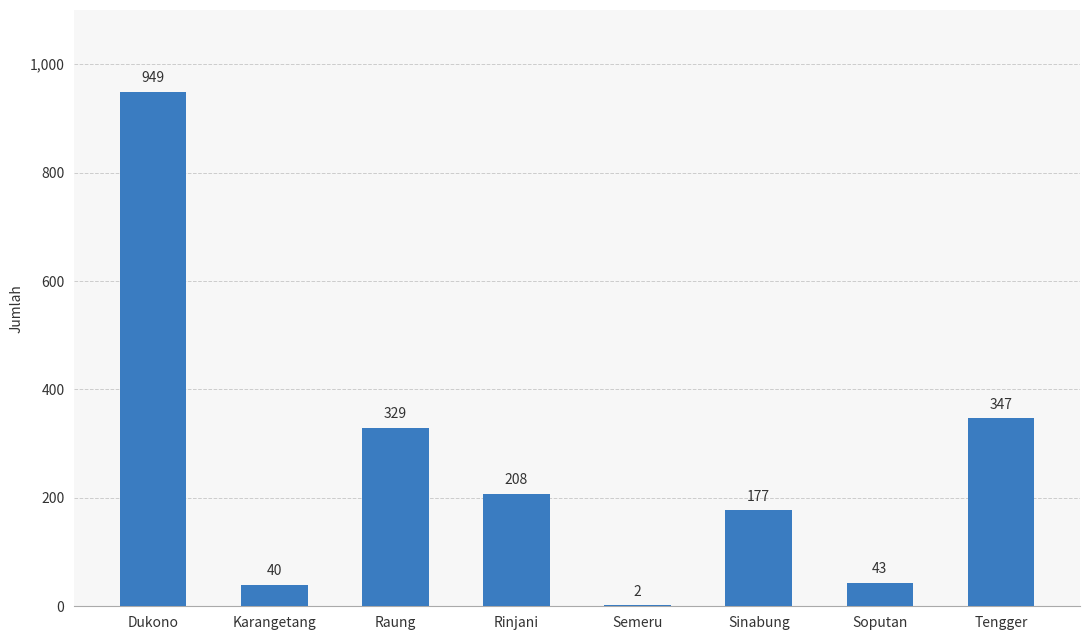

Is it true that the value at Rinjani is 125?

False